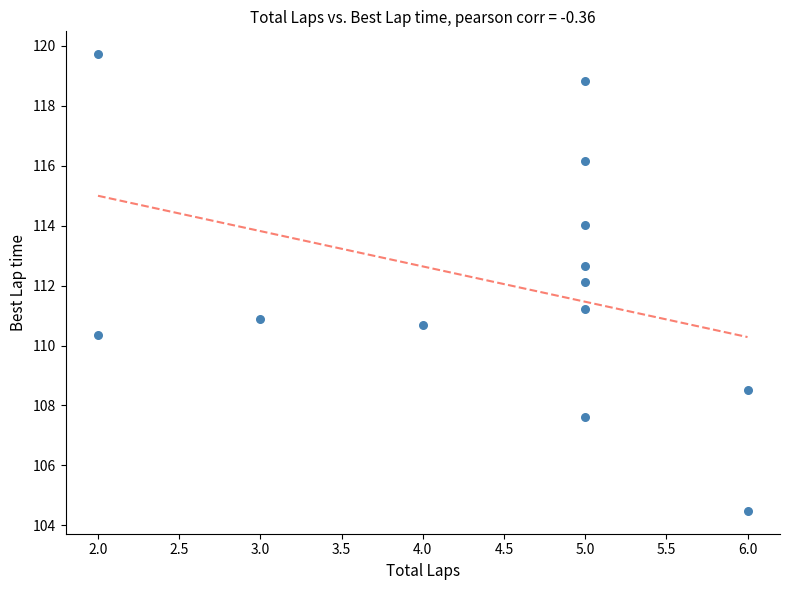

What is the range of Y values (max minus min)?

15.2